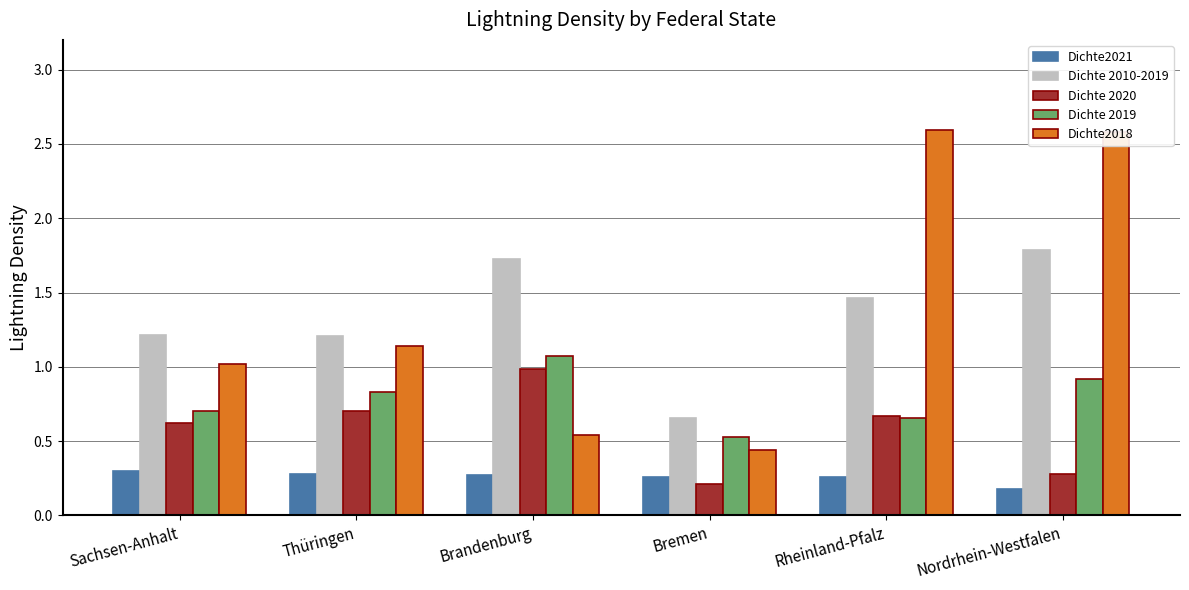

What is the total value across all series at Sachsen-Anhalt?

3.9